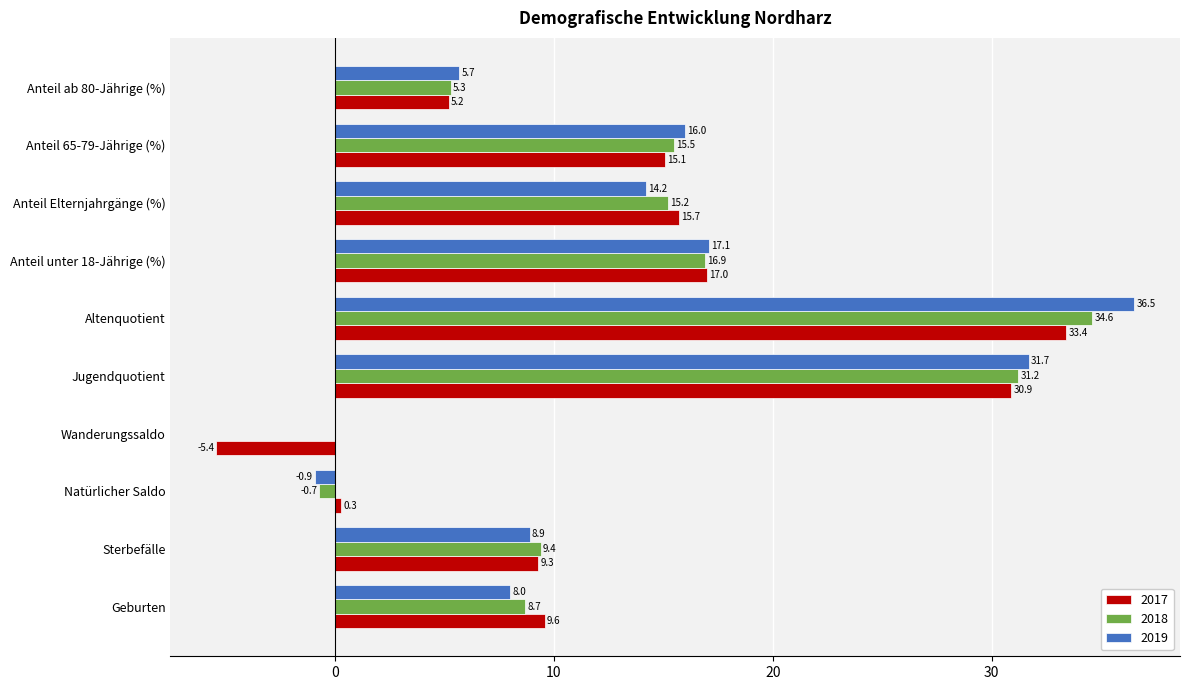

How many values in the 2019 series exceed 14?

5